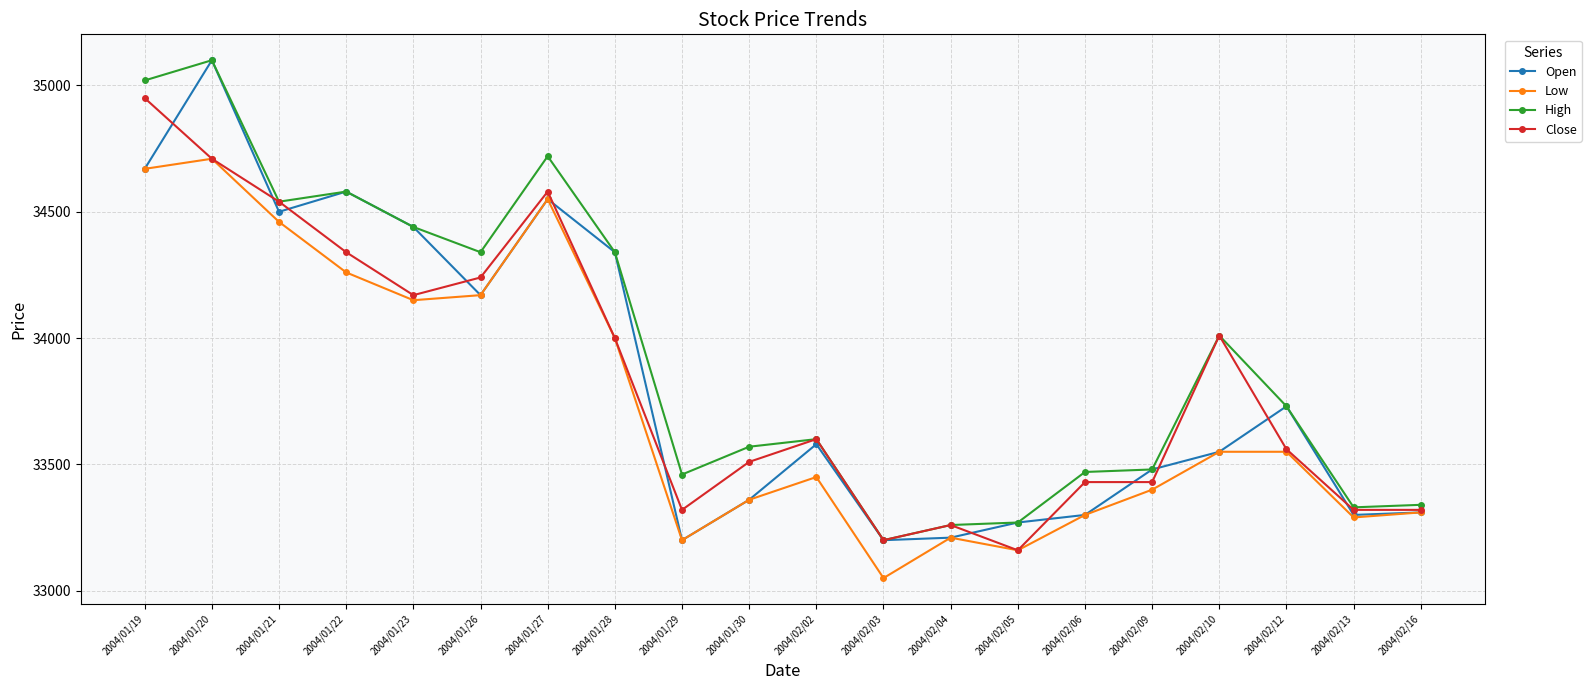

At which category does the chart reach its peak across all series?

2004/01/20